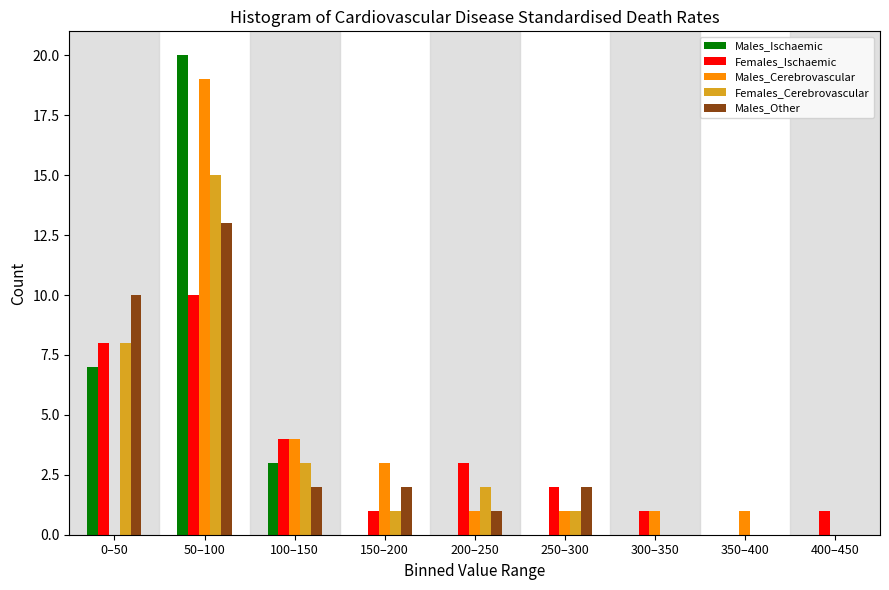

Is it true that Females_Ischaemic equals 2 at 400–450?

False